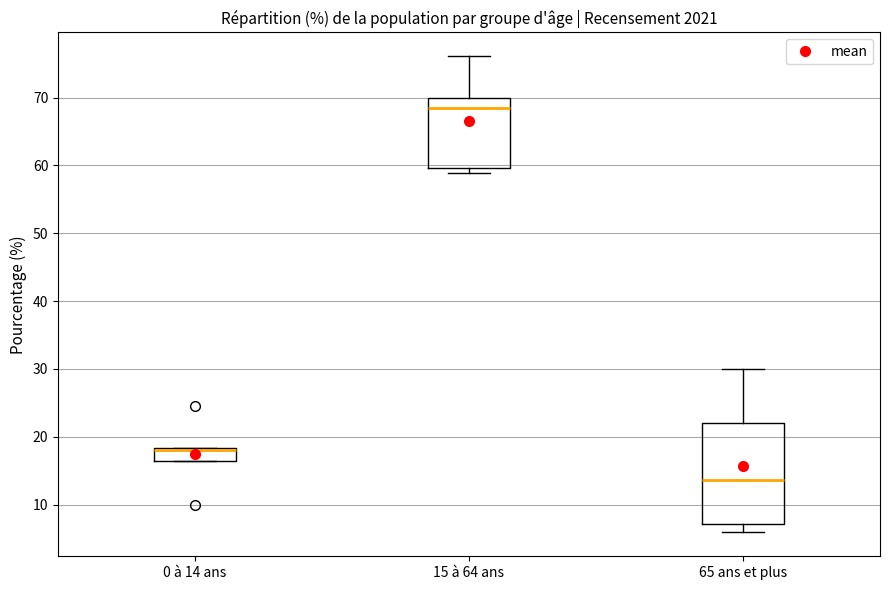

Reading left to right, transcribe this box plot: for each box, give where its median line is, the range the box spans, and where its two whiskers end, as read against the y-axis. The values are not printed on the chart, so give them approximately, as read against the axis.

0 à 14 ans: median 18 (just below the box's upper edge), box 16 to 18, whiskers 16 to 18
15 à 64 ans: median 68, box 60 to 70, whiskers 59 to 76
65 ans et plus: median 14, box 7 to 22, whiskers 6 to 30